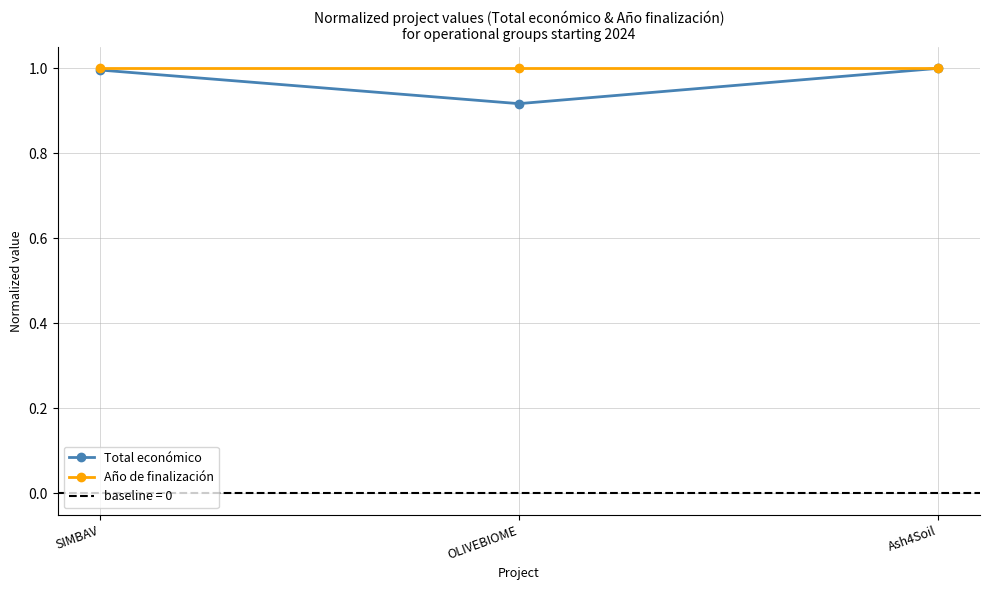

Which series has the widest spread of values?

Total económico